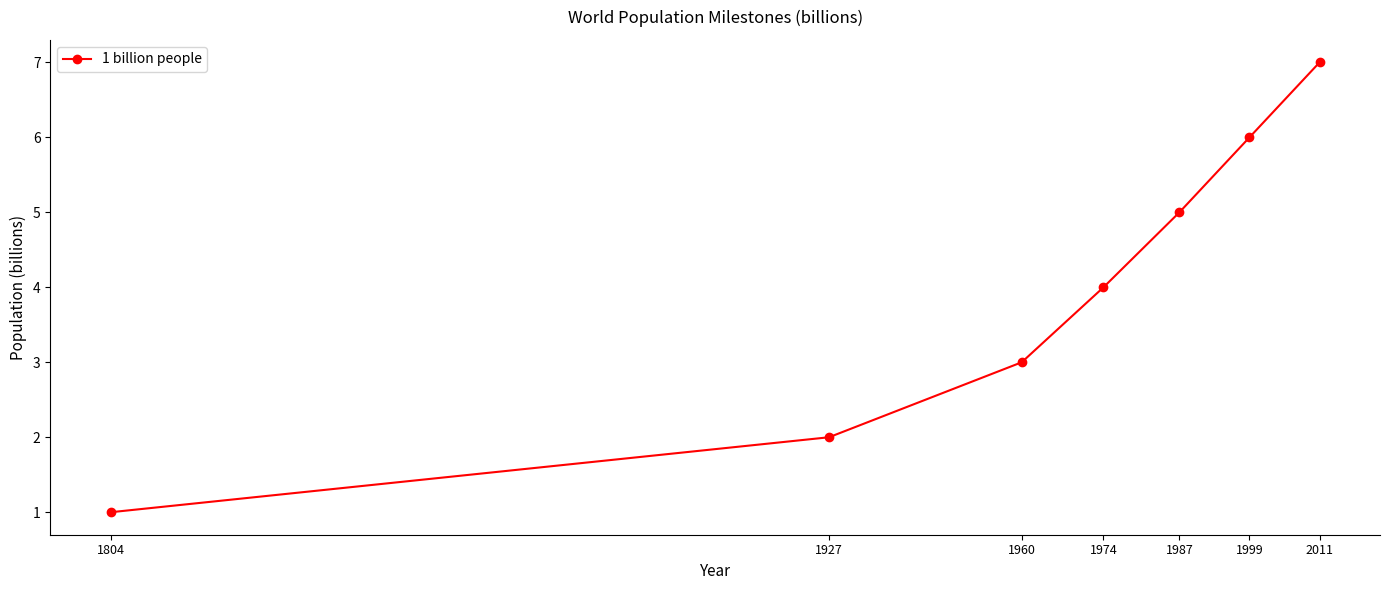

How many categories are shown in the chart?

7